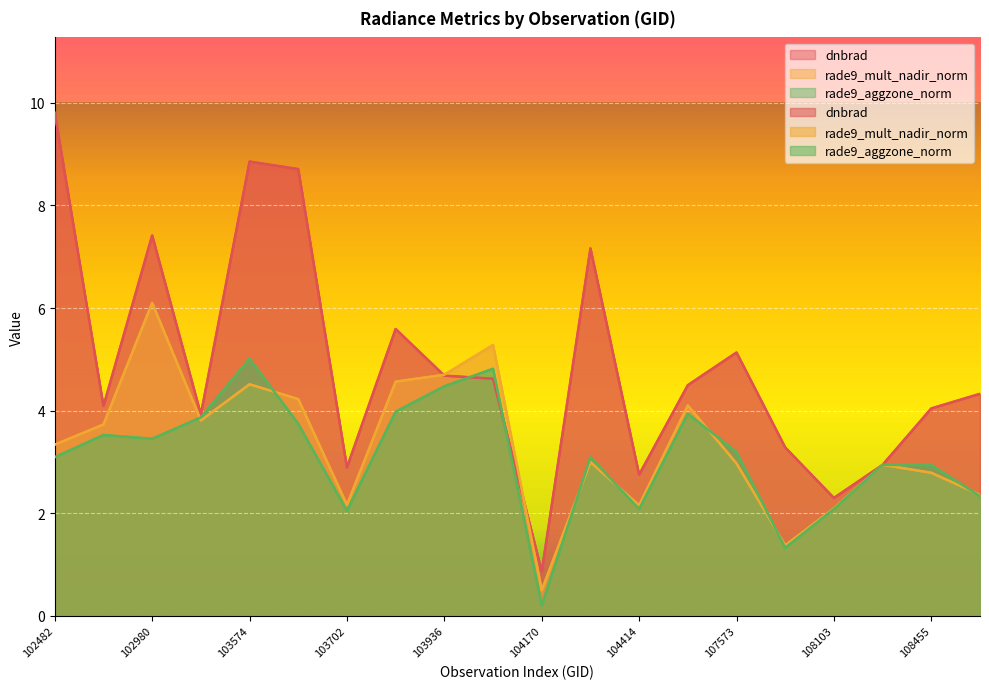

What position from the left is 108632?

20